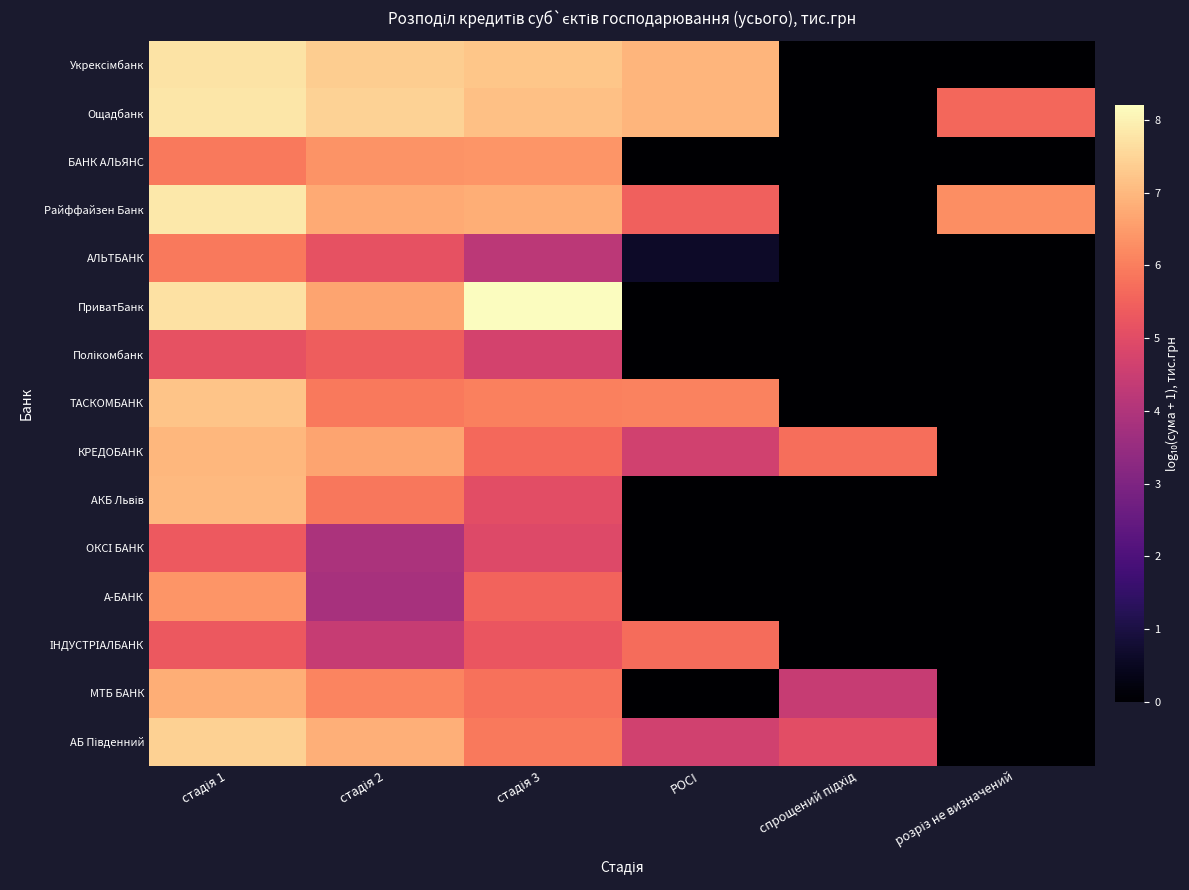

What is the total value across all series at стадія 2?

88.7